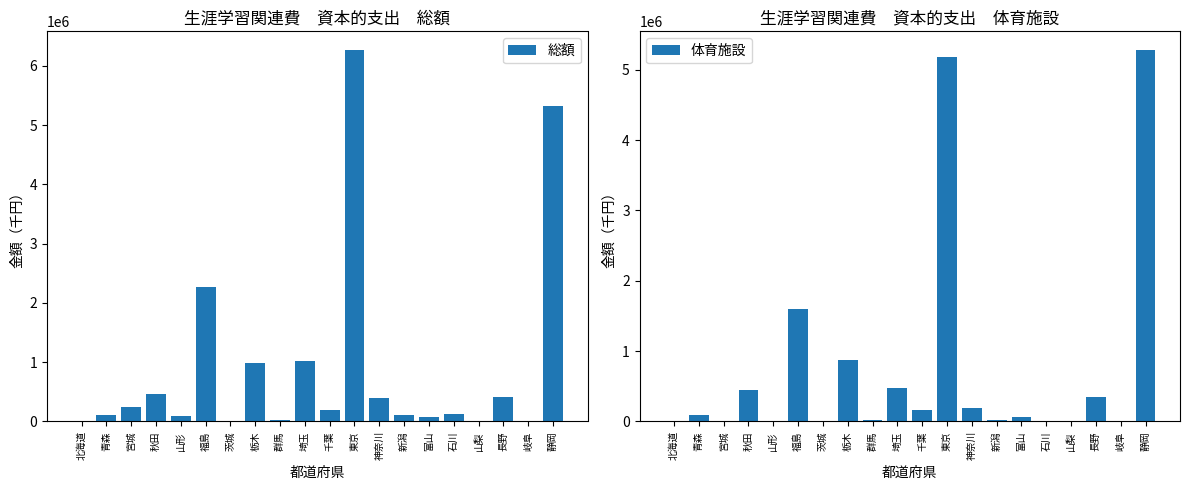

How many groups of bars are there?

20